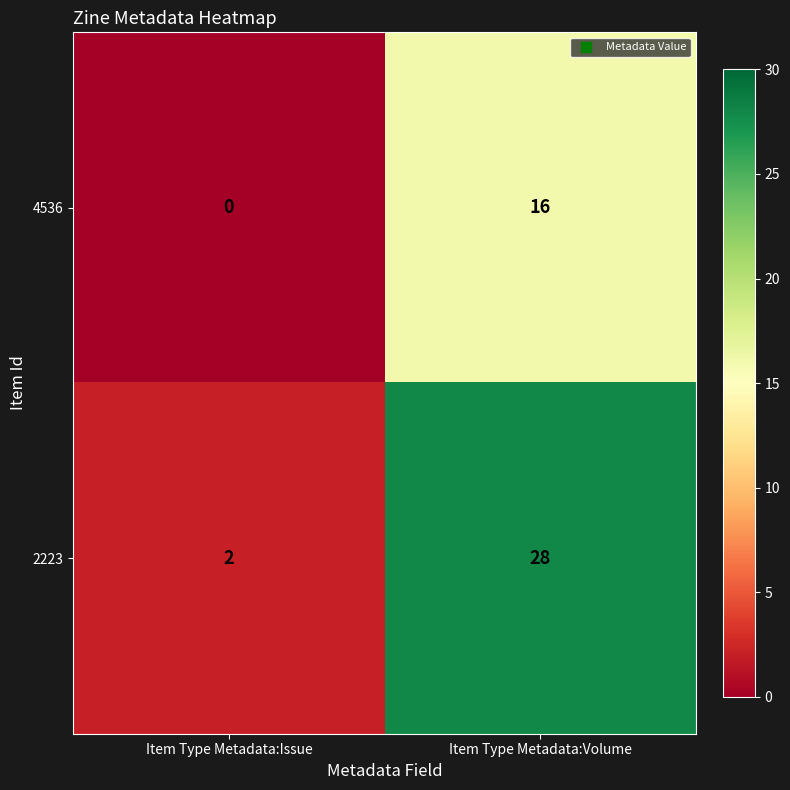

List the series in order of their peak value, highest first.

2223, 4536